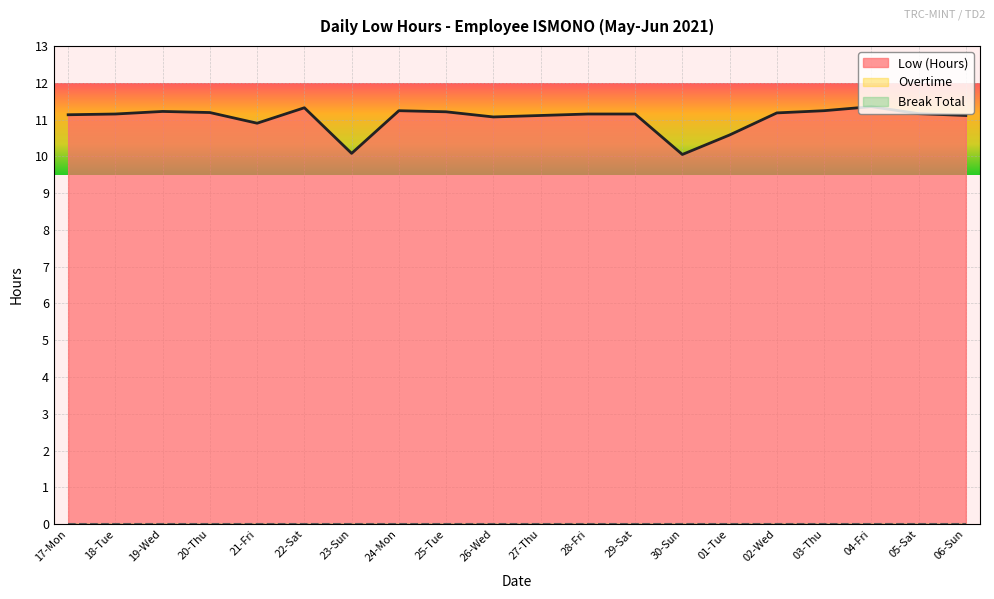

At which category does the chart reach its minimum across all series?

17-Mon